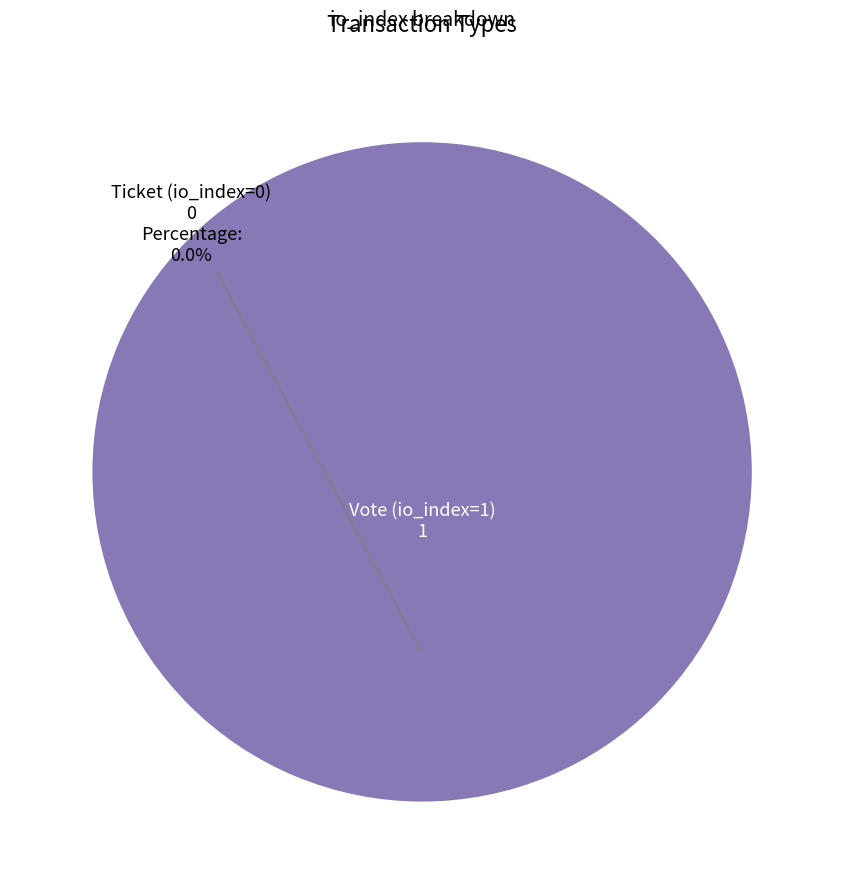

Which category accounts for the majority?

Vote (io_index=1)